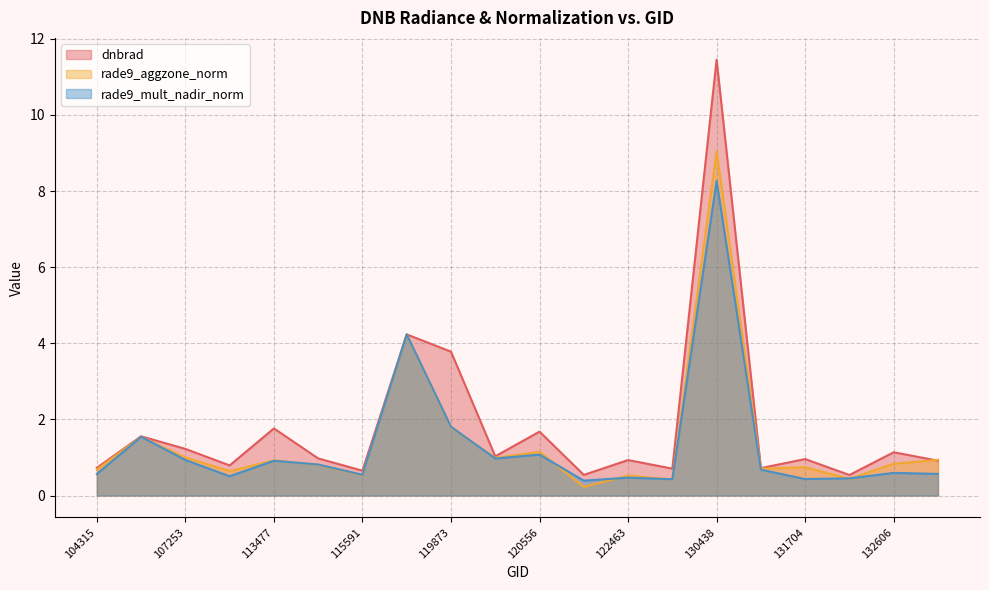

At which category is the sum across all series the highest?

130438